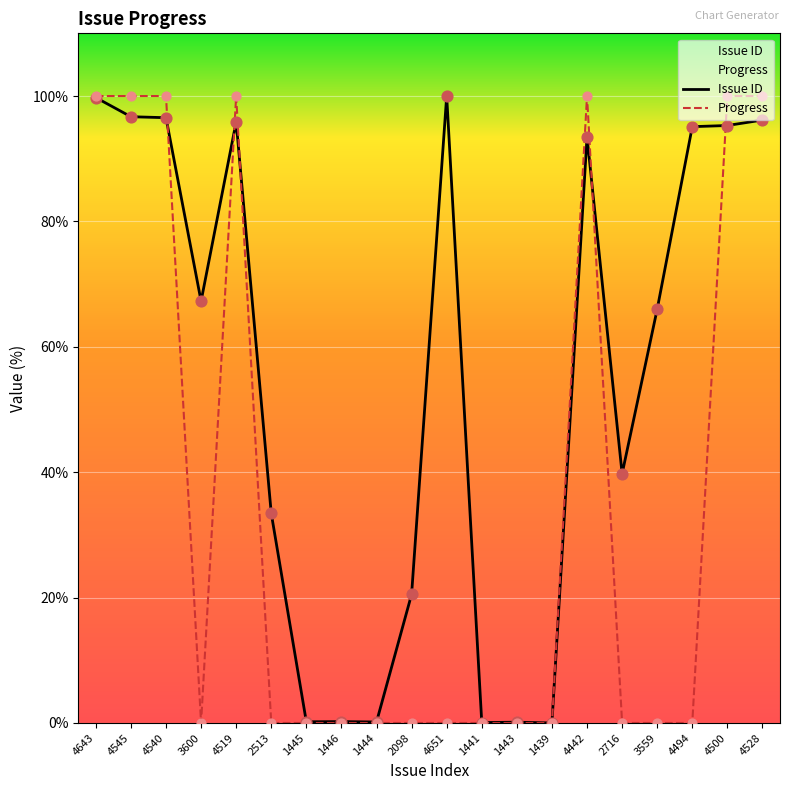

Which series has the largest total across all categories?

Issue ID